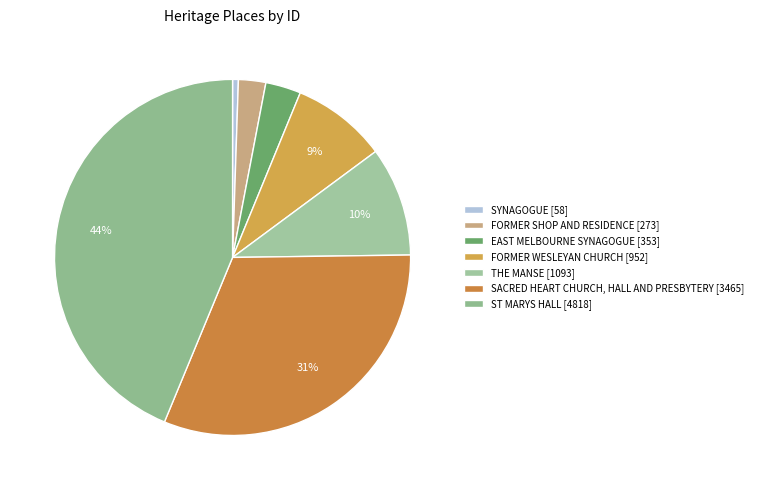

To the nearest percent, what portion does THE MANSE represent?

10%